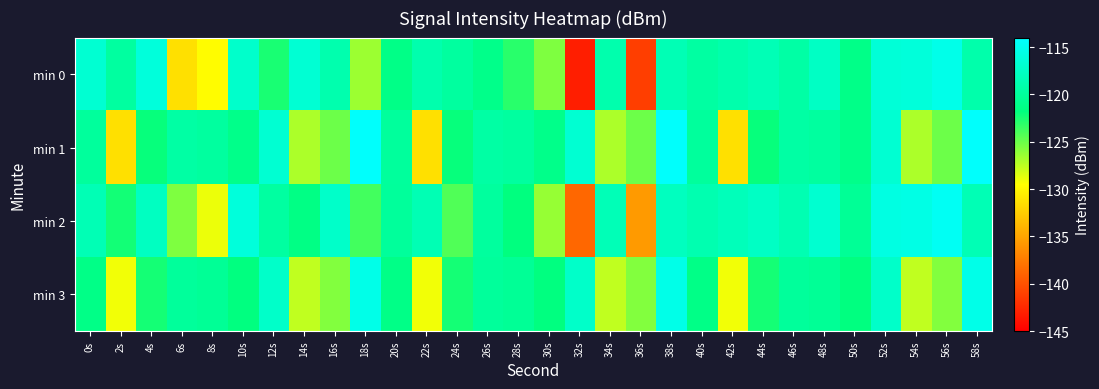

Reading left to right, list all the values displayed in this chart.

min 0: 0s=-116.7	2s=-119.8	4s=-116.2	6s=-131.4	8s=-129.7	10s=-117.2	12s=-122.5	14s=-116.7	16s=-119.0	18s=-126.5	20s=-121.3	22s=-119.0	24s=-119.9	26s=-121.1	28s=-123.0	30s=-125.6	32s=-143.1	34s=-119.0	36s=-141.1	38s=-118.5	40s=-119.6	42s=-119.1	44s=-118.4	46s=-119.5	48s=-117.6	50s=-121.2	52s=-116.4	54s=-116.3	56s=-115.3	58s=-119.1
min 1: 0s=-120.0	2s=-131.4	4s=-121.9	6s=-119.5	8s=-119.8	10s=-121.1	12s=-116.8	14s=-127.0	16s=-125.0	18s=-114.2	20s=-120.0	22s=-131.4	24s=-121.9	26s=-119.5	28s=-119.8	30s=-121.1	32s=-116.8	34s=-127.0	36s=-125.0	38s=-114.2	40s=-120.0	42s=-131.4	44s=-121.9	46s=-119.5	48s=-119.8	50s=-121.1	52s=-116.8	54s=-127.0	56s=-125.0	58s=-114.2
min 2: 0s=-118.5	2s=-122.3	4s=-117.8	6s=-125.6	8s=-128.9	10s=-116.2	12s=-119.7	14s=-121.4	16s=-117.3	18s=-123.8	20s=-120.1	22s=-118.6	24s=-124.2	26s=-119.9	28s=-121.8	30s=-126.3	32s=-138.7	34s=-118.4	36s=-135.6	38s=-117.9	40s=-118.8	42s=-118.2	44s=-117.6	46s=-118.7	48s=-116.9	50s=-120.4	52s=-115.8	54s=-115.6	56s=-114.7	58s=-118.5
min 3: 0s=-121.3	2s=-129.1	4s=-122.4	6s=-120.1	8s=-120.4	10s=-121.7	12s=-117.3	14s=-127.6	16s=-125.7	18s=-115.4	20s=-121.3	22s=-129.1	24s=-122.4	26s=-120.1	28s=-120.4	30s=-121.7	32s=-117.3	34s=-127.6	36s=-125.7	38s=-115.4	40s=-121.3	42s=-129.1	44s=-122.4	46s=-120.1	48s=-120.4	50s=-121.7	52s=-117.3	54s=-127.6	56s=-125.7	58s=-115.4